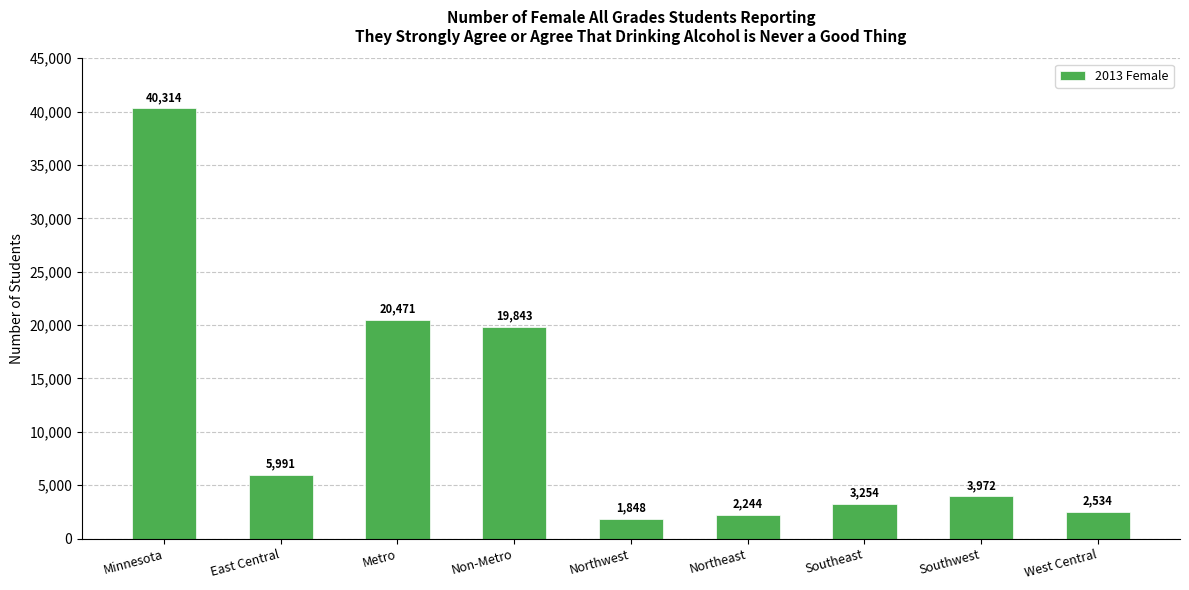

What position from the right is West Central?

1